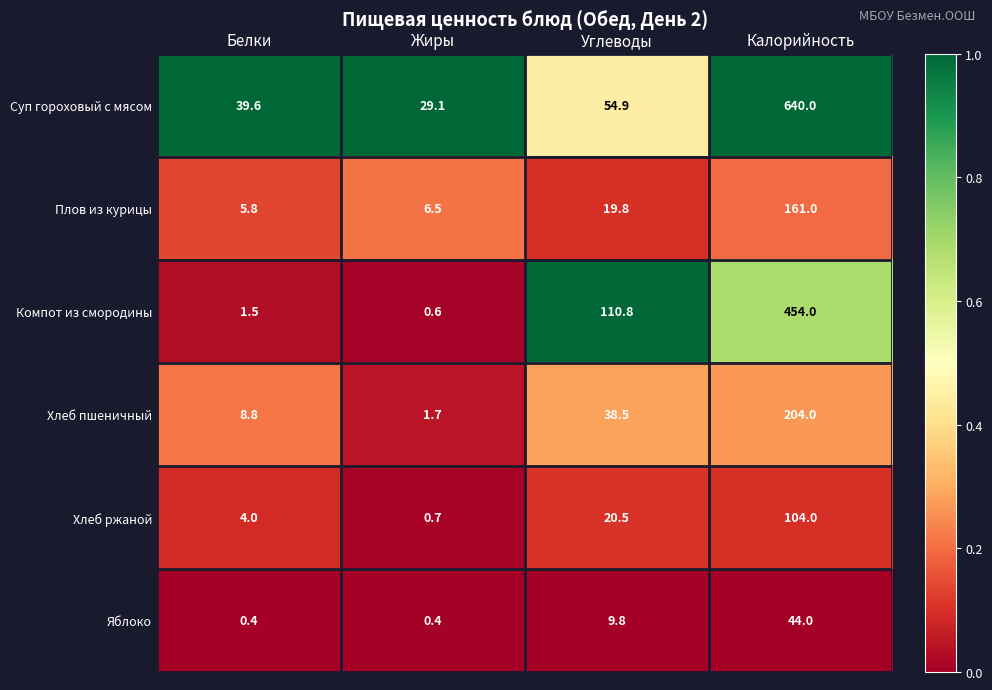

How many data points does each series have?

4